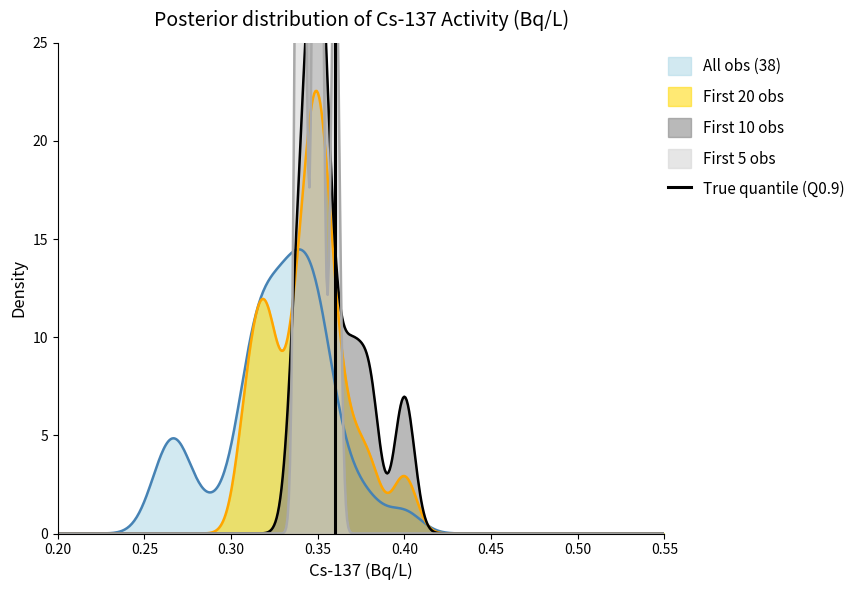

What is the maximum value for All obs (38)?

14.5